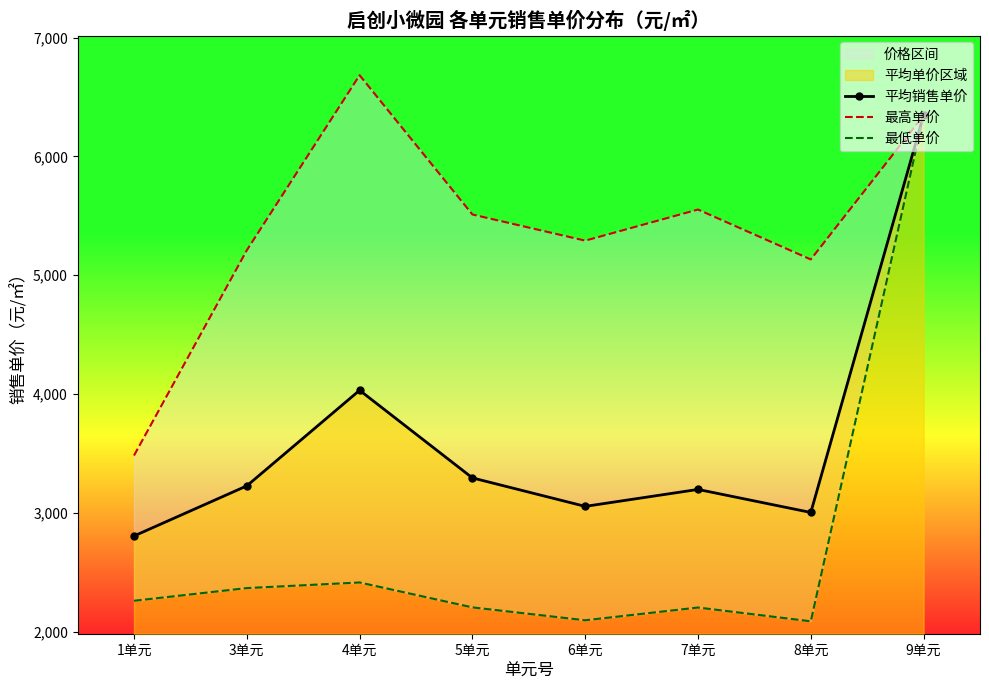

List the series in order of their overall mean, lowest first.

最低单价, 平均销售单价, 最高单价